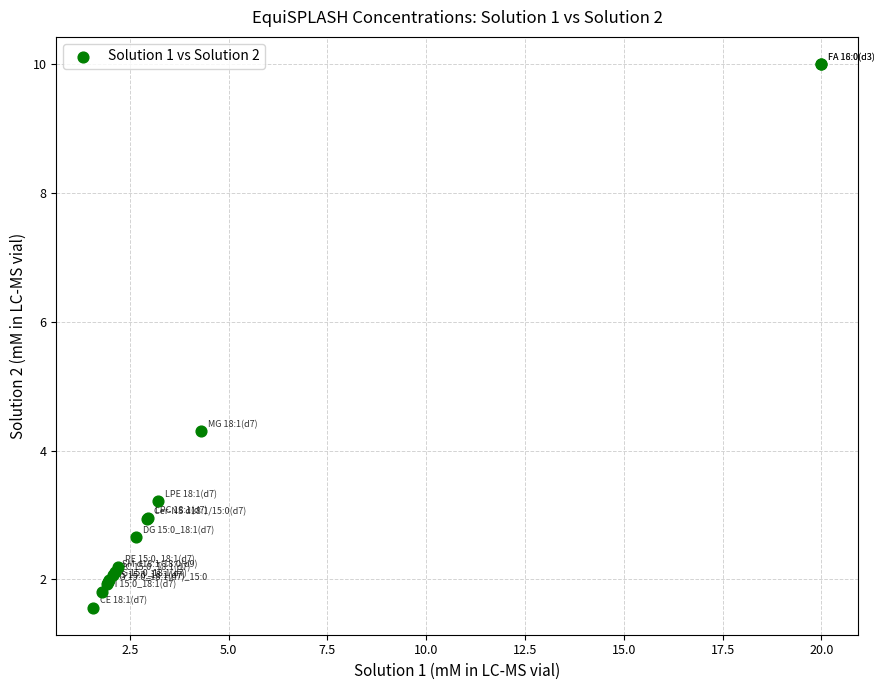

What Y value in the scatter plot is closest to 5?

4.3